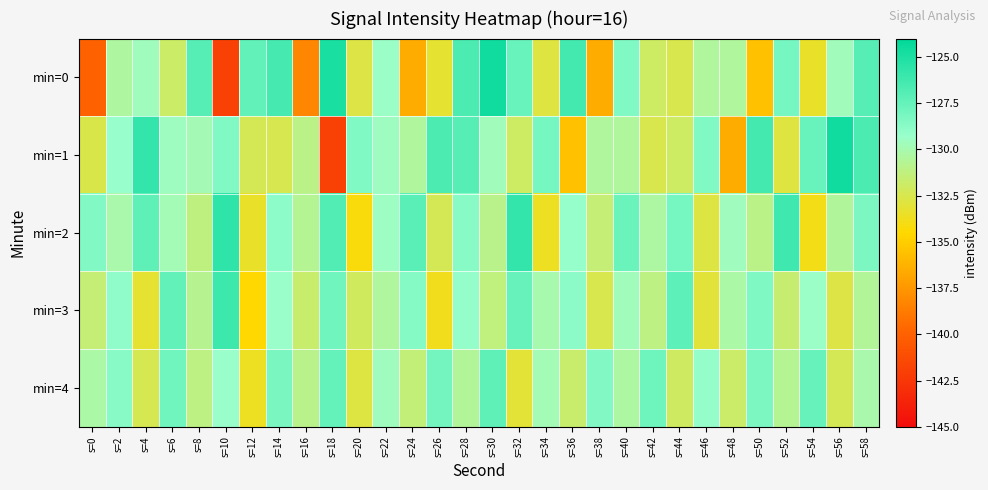

Reading left to right, extract all data points from this chart.

min=0: s=0=-140.0	s=2=-130.4	s=4=-129.6	s=6=-131.8	s=8=-127.0	s=10=-141.9	s=12=-127.3	s=14=-126.4	s=16=-138.3	s=18=-124.9	s=20=-132.7	s=22=-129.4	s=24=-136.5	s=26=-133.2	s=28=-126.6	s=30=-124.6	s=32=-127.6	s=34=-132.9	s=36=-126.3	s=38=-136.5	s=40=-128.4	s=42=-131.9	s=44=-132.5	s=46=-130.5	s=48=-130.5	s=50=-135.6	s=52=-128.1	s=54=-133.4	s=56=-129.7	s=58=-127.0
min=1: s=0=-132.6	s=2=-129.2	s=4=-125.8	s=6=-129.6	s=8=-129.8	s=10=-128.4	s=12=-132.3	s=14=-132.5	s=16=-131.0	s=18=-141.9	s=20=-128.4	s=22=-129.6	s=24=-130.5	s=26=-126.6	s=28=-127.0	s=30=-129.7	s=32=-131.9	s=34=-128.1	s=36=-135.6	s=38=-130.5	s=40=-130.5	s=42=-132.5	s=44=-131.9	s=46=-128.4	s=48=-136.5	s=50=-126.3	s=52=-132.9	s=54=-127.6	s=56=-124.6	s=58=-126.6
min=2: s=0=-128.5	s=2=-130.1	s=4=-127.3	s=6=-129.8	s=8=-131.2	s=10=-125.6	s=12=-133.4	s=14=-128.9	s=16=-130.7	s=18=-126.8	s=20=-134.2	s=22=-129.5	s=24=-127.1	s=26=-132.3	s=28=-128.7	s=30=-130.9	s=32=-125.8	s=34=-133.6	s=36=-129.2	s=38=-131.5	s=40=-127.7	s=42=-130.3	s=44=-128.1	s=46=-132.8	s=48=-129.6	s=50=-131.0	s=52=-126.2	s=54=-133.9	s=56=-130.5	s=58=-128.3
min=3: s=0=-131.5	s=2=-129.0	s=4=-133.2	s=6=-127.4	s=8=-130.8	s=10=-126.1	s=12=-134.5	s=14=-129.3	s=16=-131.7	s=18=-127.9	s=20=-132.1	s=22=-130.4	s=24=-128.6	s=26=-133.8	s=28=-129.1	s=30=-131.3	s=32=-127.6	s=34=-130.0	s=36=-128.8	s=38=-132.5	s=40=-129.7	s=42=-131.1	s=44=-127.2	s=46=-133.0	s=48=-130.2	s=50=-128.4	s=52=-131.6	s=54=-129.4	s=56=-132.7	s=58=-130.6
min=4: s=0=-130.2	s=2=-128.7	s=4=-132.4	s=6=-127.9	s=8=-131.1	s=10=-129.3	s=12=-133.6	s=14=-128.2	s=16=-130.9	s=18=-127.5	s=20=-132.8	s=22=-129.6	s=24=-131.4	s=26=-128.0	s=28=-130.6	s=30=-127.3	s=32=-133.1	s=34=-129.8	s=36=-131.7	s=38=-128.5	s=40=-130.3	s=42=-127.8	s=44=-132.0	s=46=-129.1	s=48=-131.8	s=50=-128.3	s=52=-130.7	s=54=-127.6	s=56=-132.3	s=58=-130.1